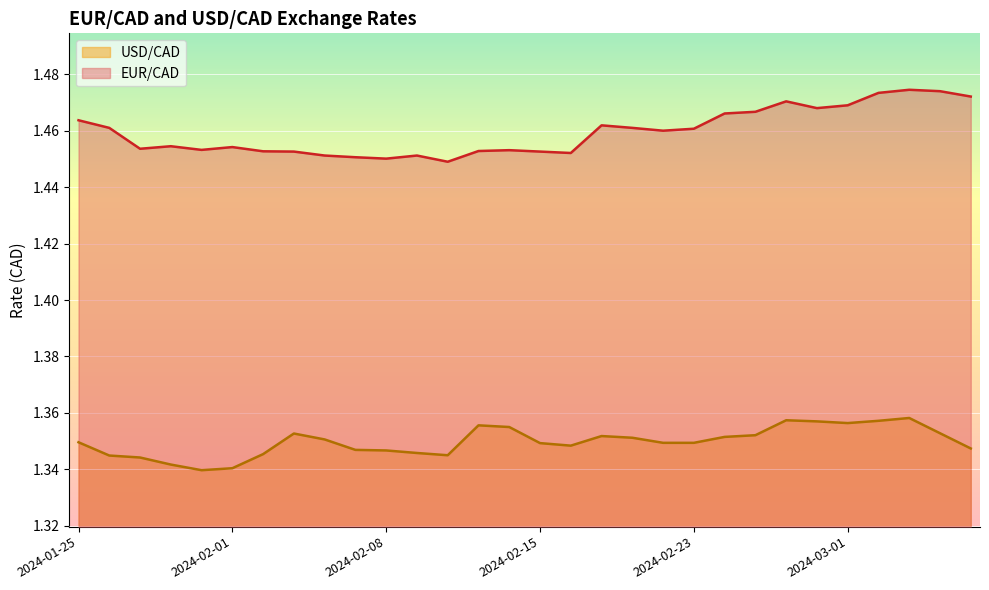

How many lines are shown in the chart?

2